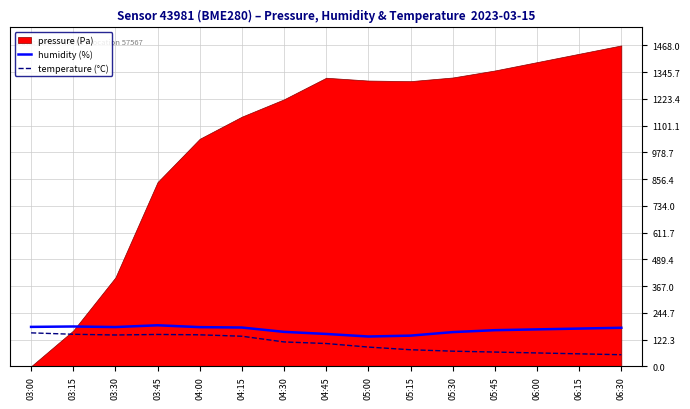

The value of temperature (°C) at 03:15 is 203.2. True or false?

False